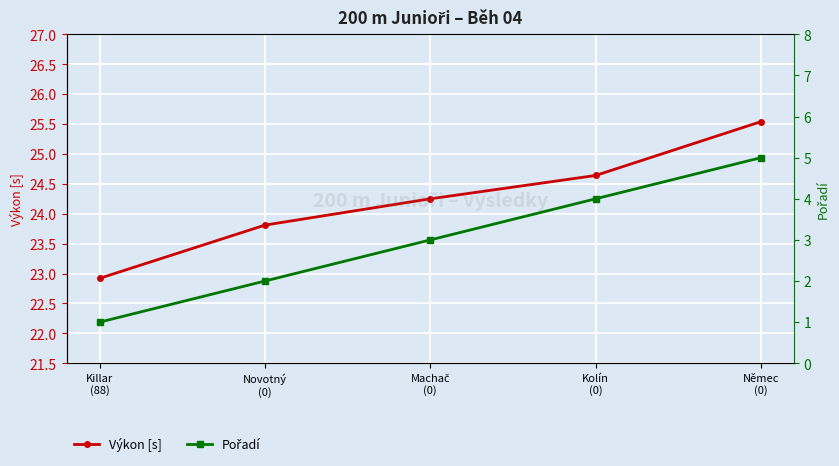

Count the Pořadí values in the range 2 to 4.

3